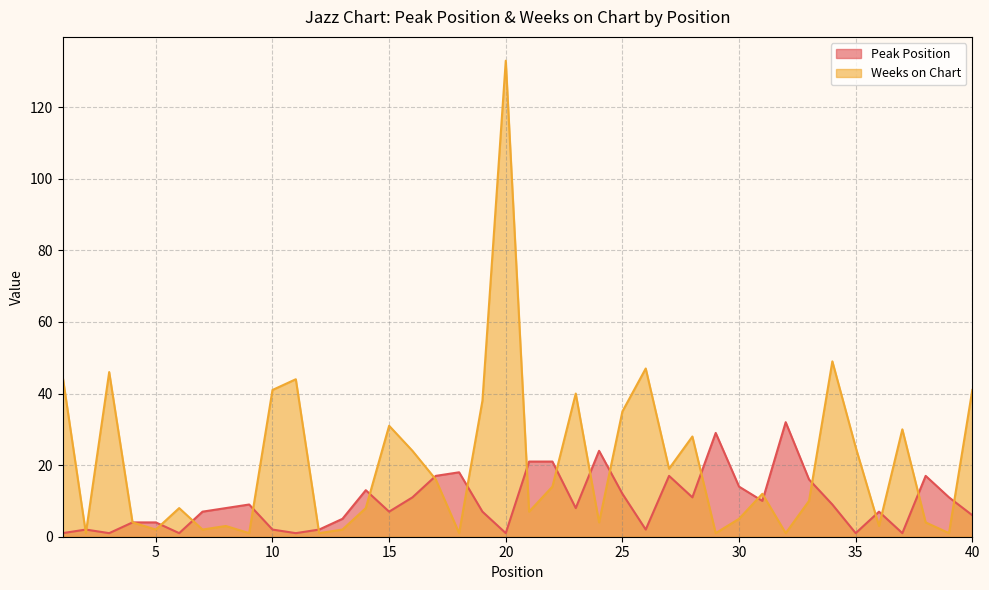

How many intersections are there between Peak Position and Weeks on Chart?

21